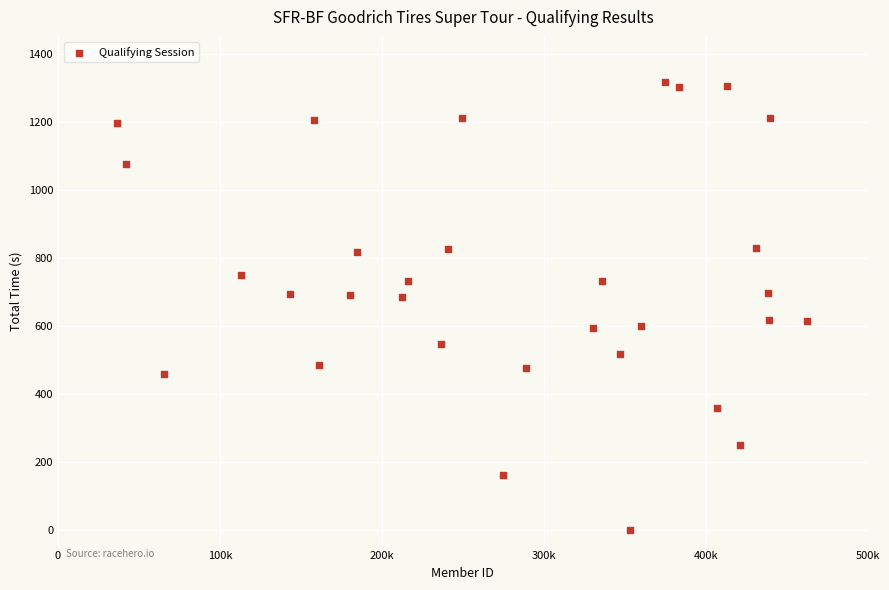

What is the range of X values (max minus min)?

426255.0